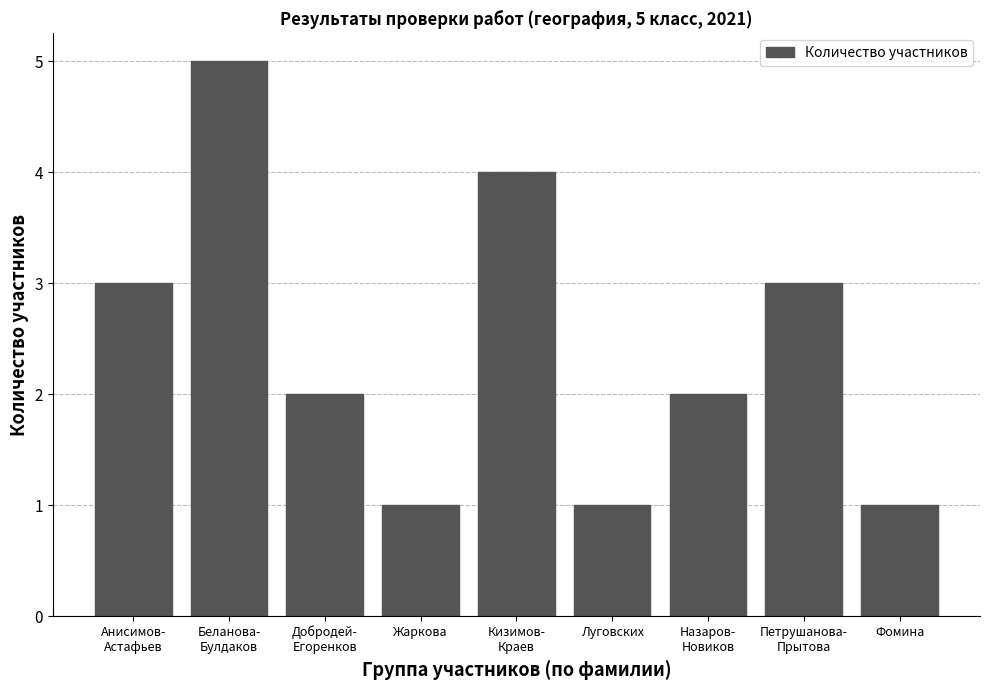

What is the label of the 9th bar from the right?

Анисимов-
Астафьев